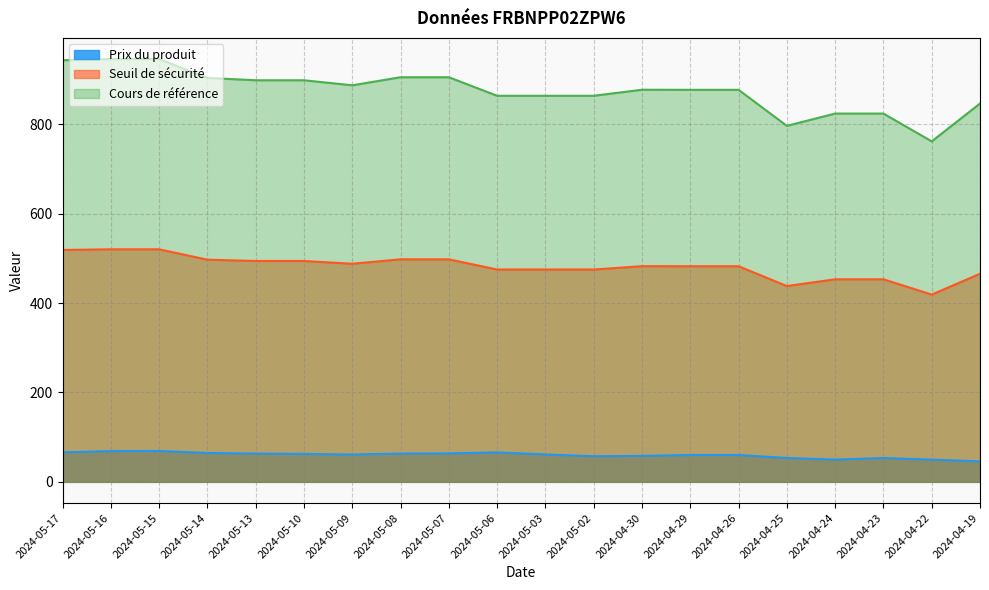

What is the spread (max minus min) of values at 2024-05-06?

798.1